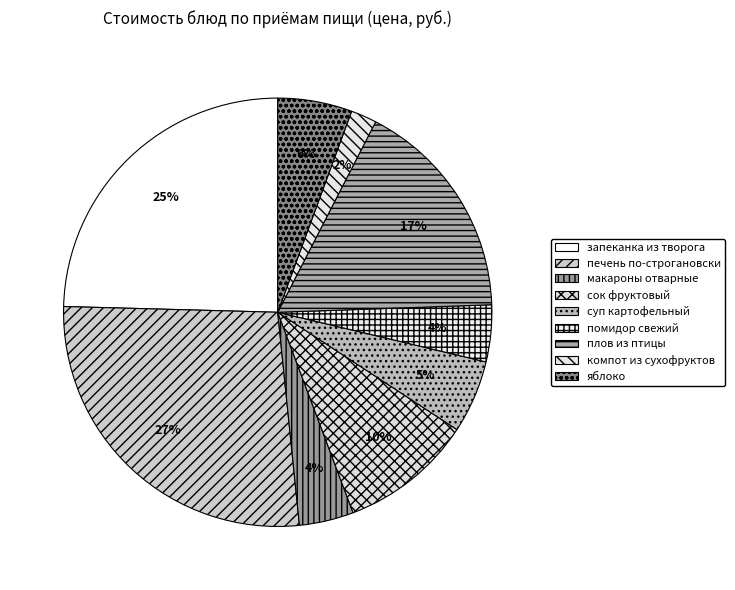

To the nearest percent, what is the average slice percentage?

11%